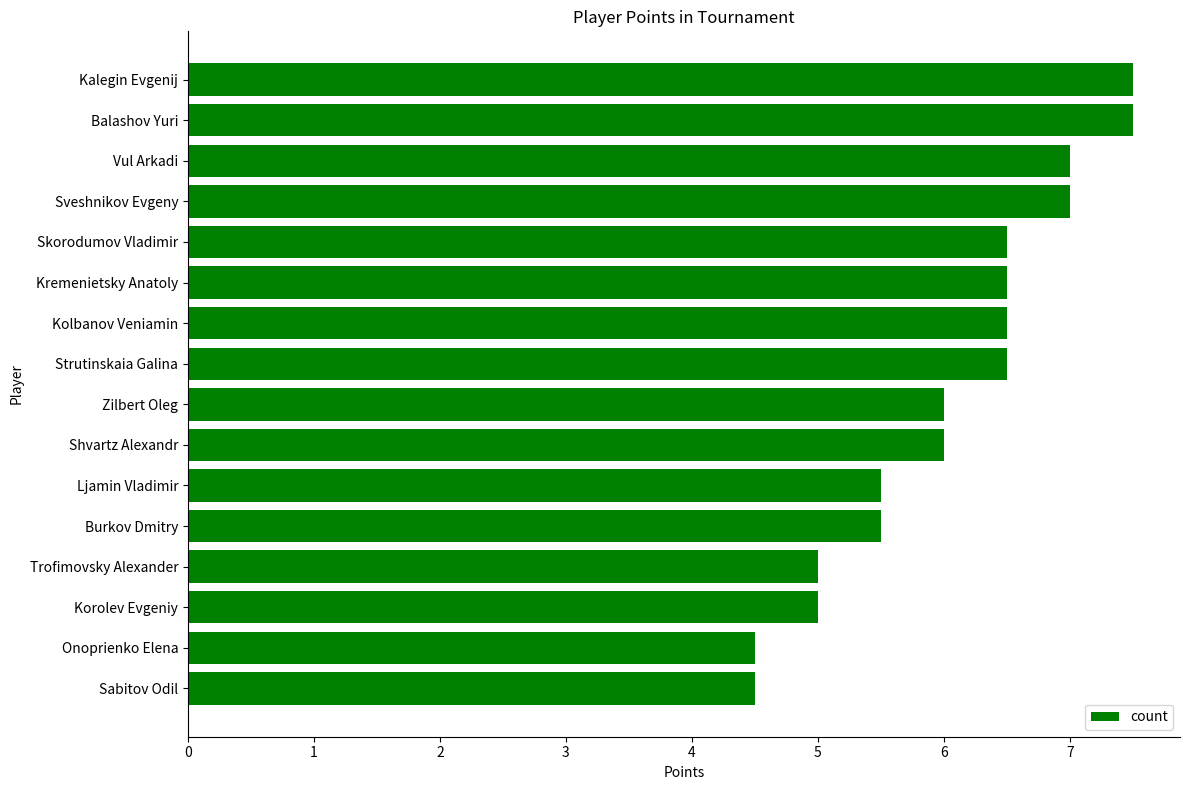

What is the minimum value shown in the chart?

4.5